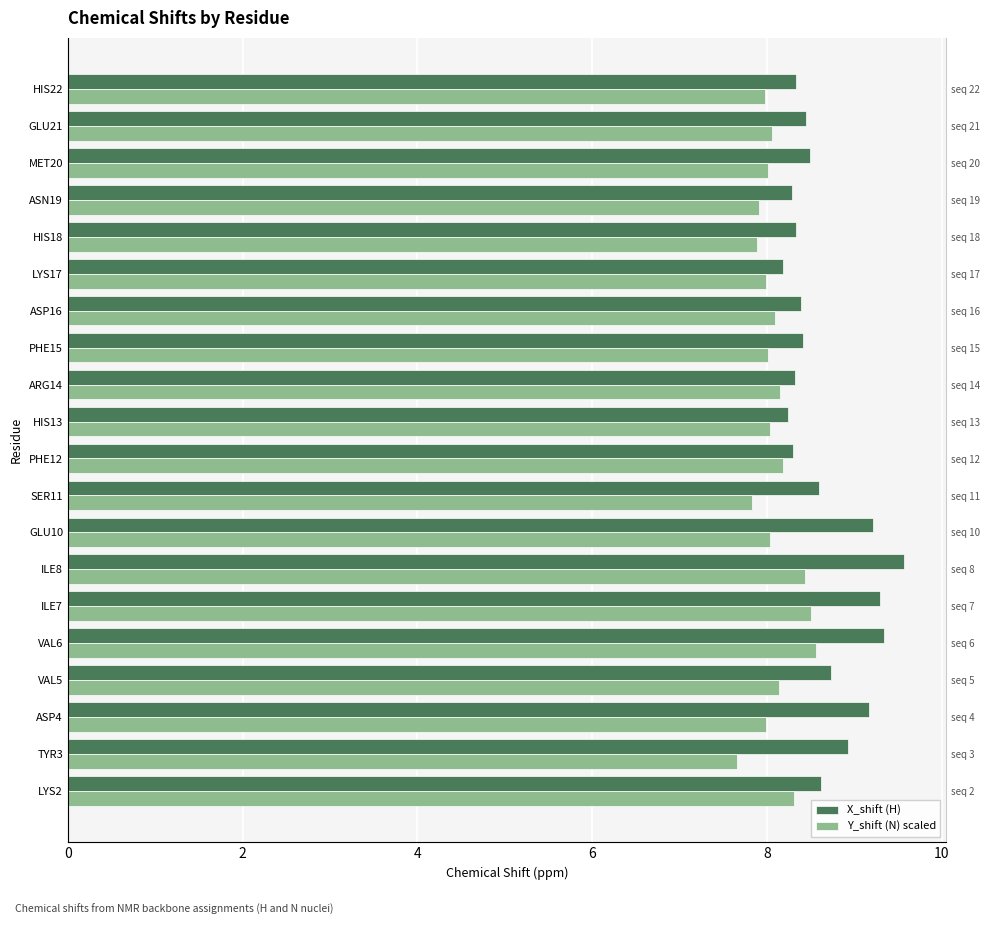

Does the chart contain stacked bars?

No